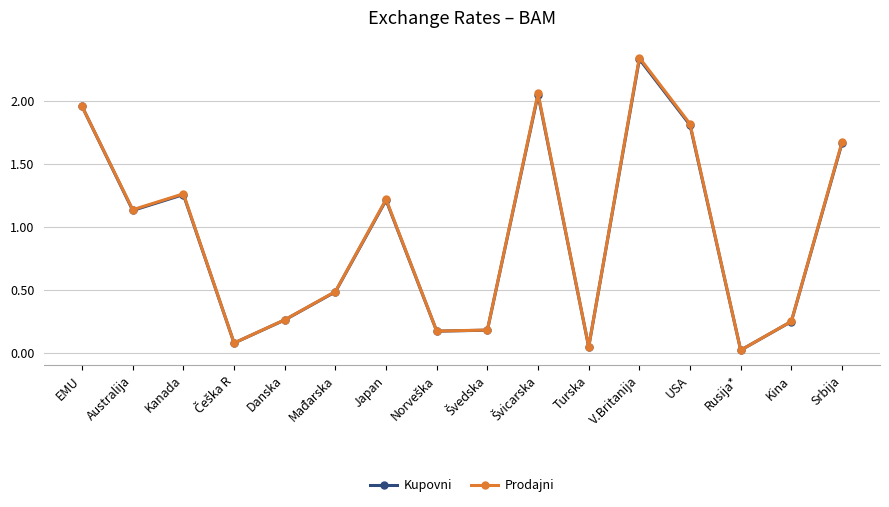

At which category does the chart reach its peak across all series?

V.Britanija